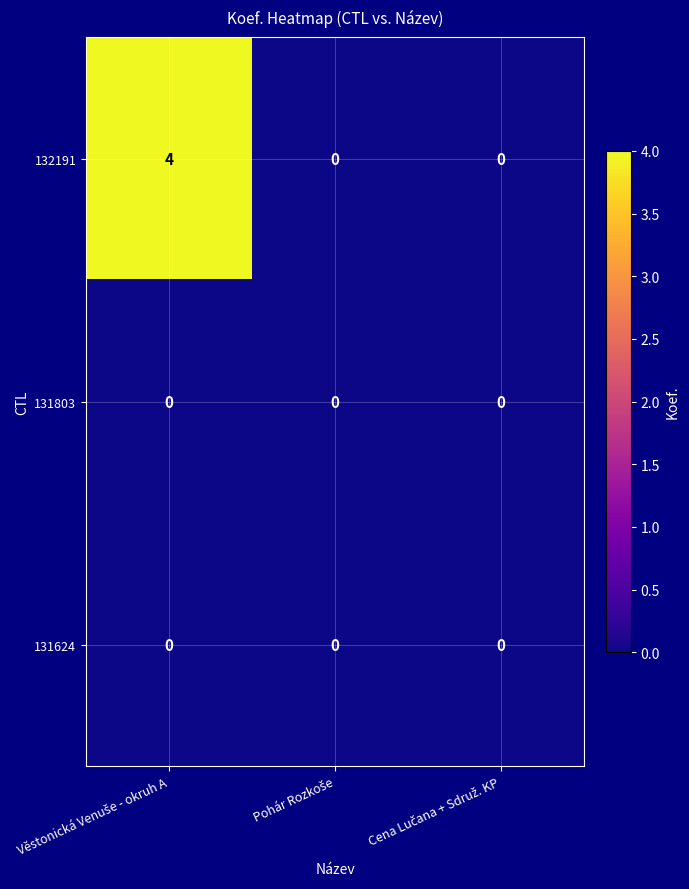

Which series has the largest range (max minus min)?

132191